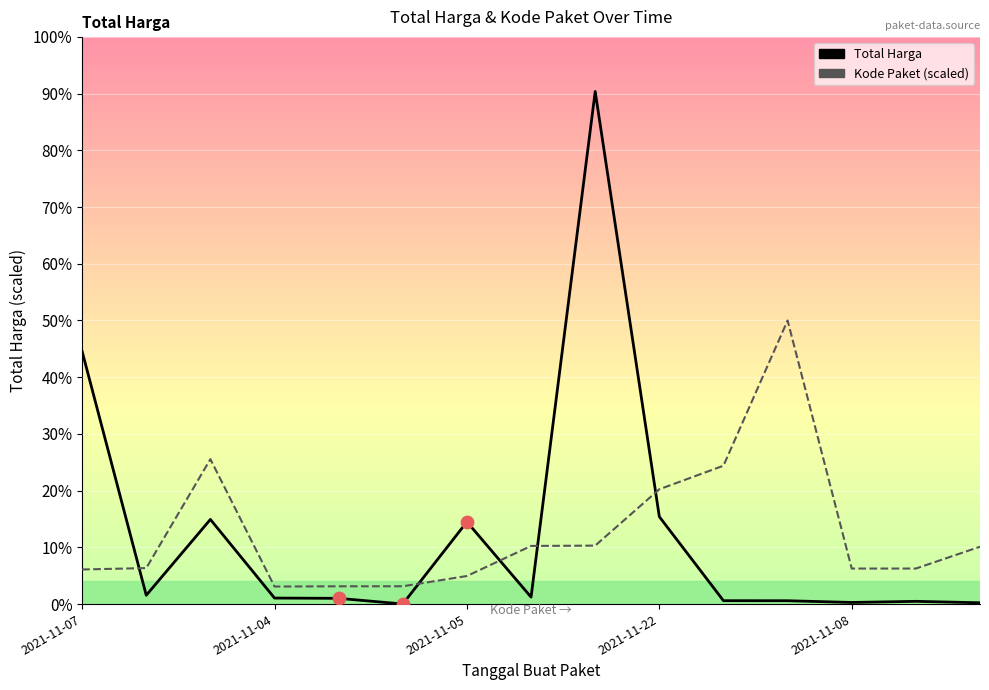

Which series has the widest spread of Y values?

Total Harga